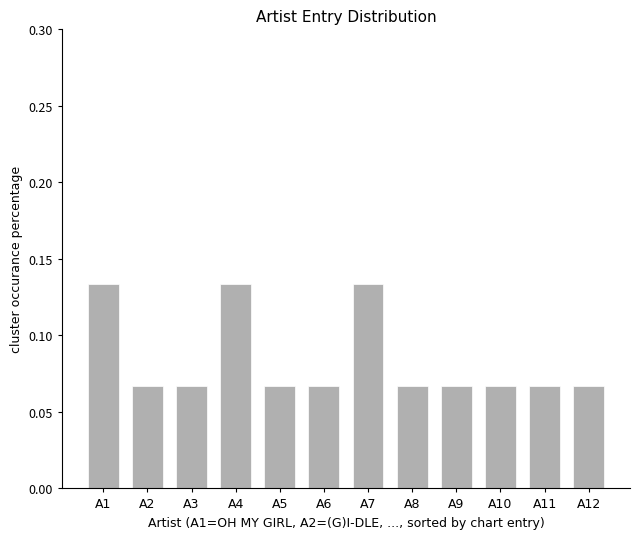

How many values are between 0 and 1?

12